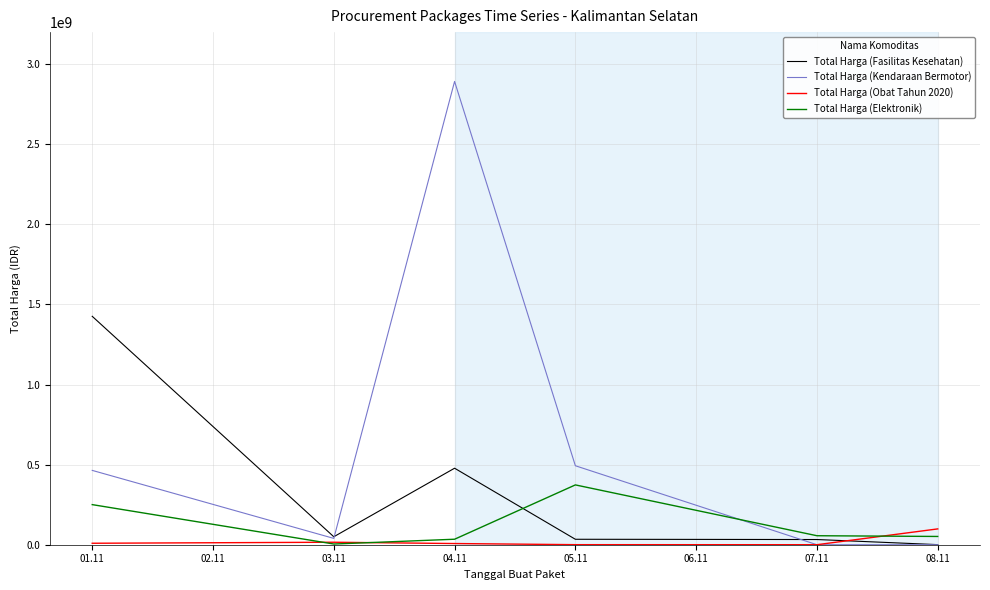

At which category does the chart reach its peak across all series?

04.11